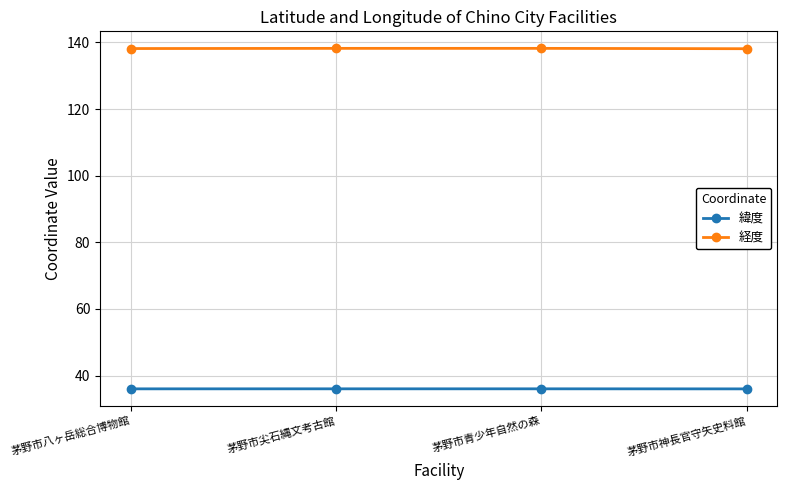

What is the difference between the highest and lowest values at 茅野市八ヶ岳総合博物館?

102.2